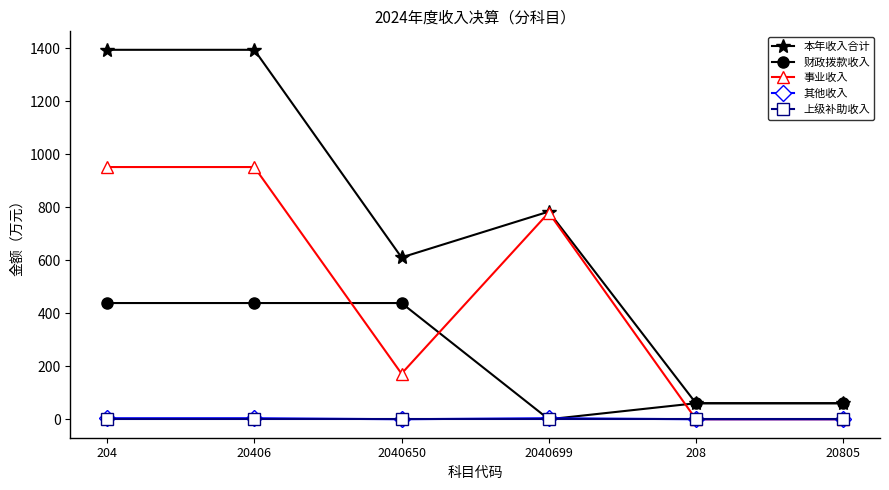

What is the sum of all 本年收入合计 values?

4302.6